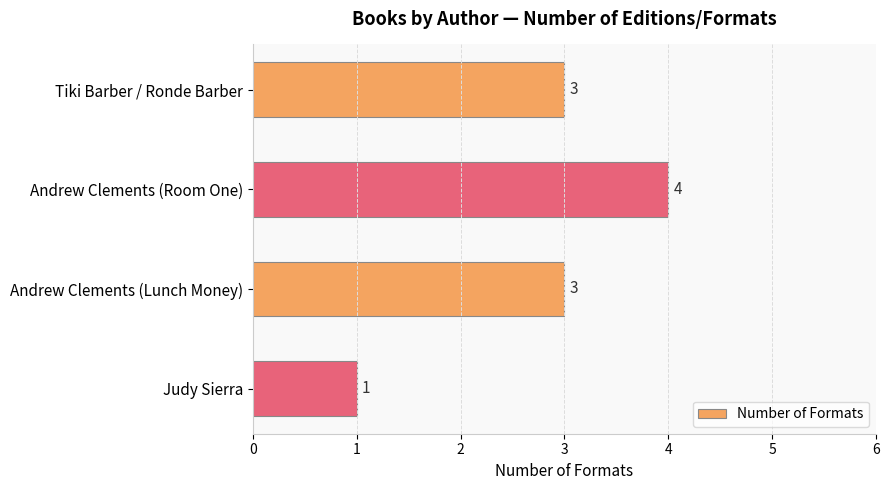

Approximately how many times larger is the value at Andrew Clements (Room One) compared to Andrew Clements (Lunch Money)?

1.3